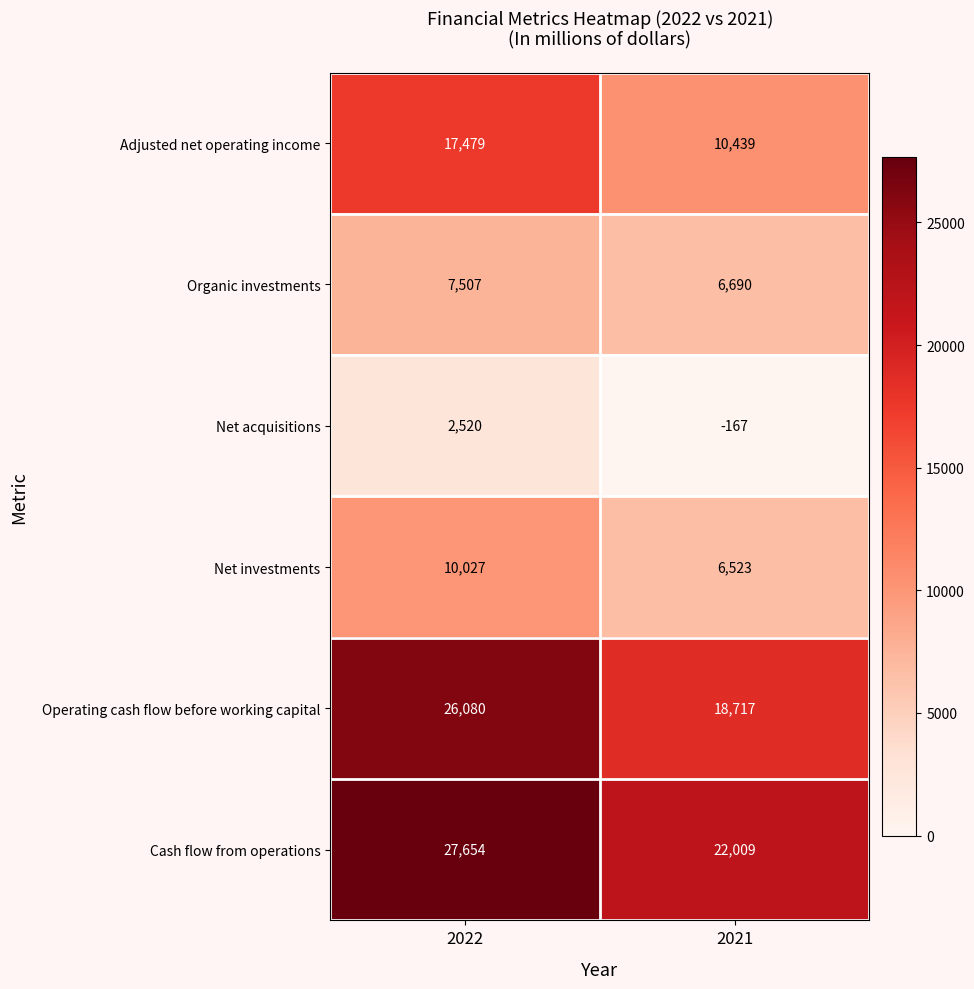

The Cash flow from operations series shows 5223 at 2021. True or false?

False